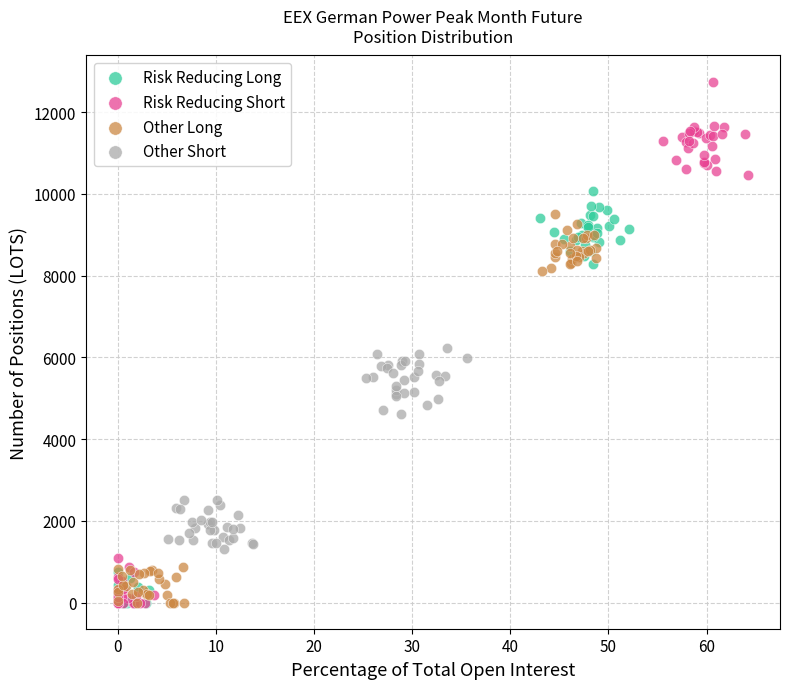

What are all the series names shown in the legend?

Risk Reducing Long, Risk Reducing Short, Other Long, Other Short